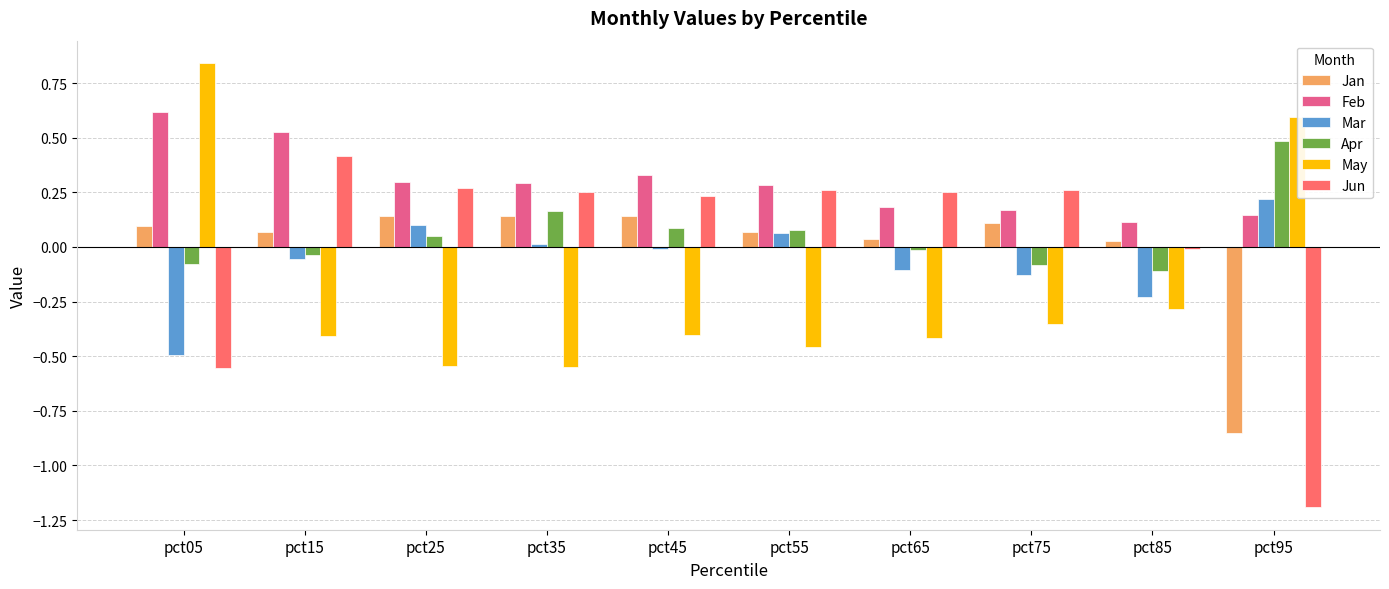

What is the sum of all Feb values?

3.0